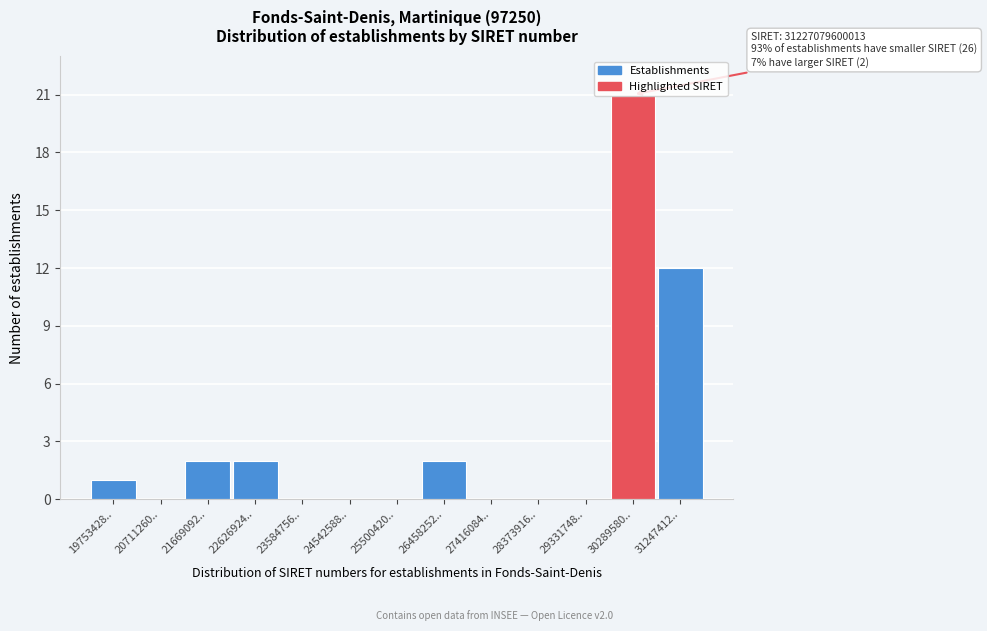

Where is the data nearest to the value 10?

31247412..